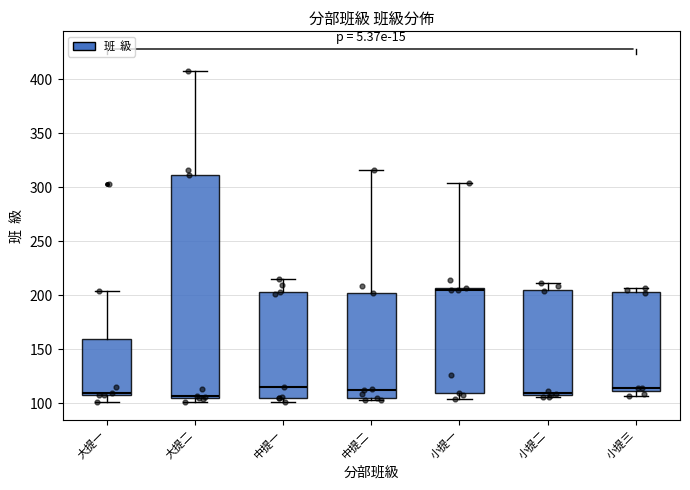

Where is the lower edge of the box for 小提三 on the y-axis? The values are not printed on the chart, so give them approximately, as read against the axis.

110